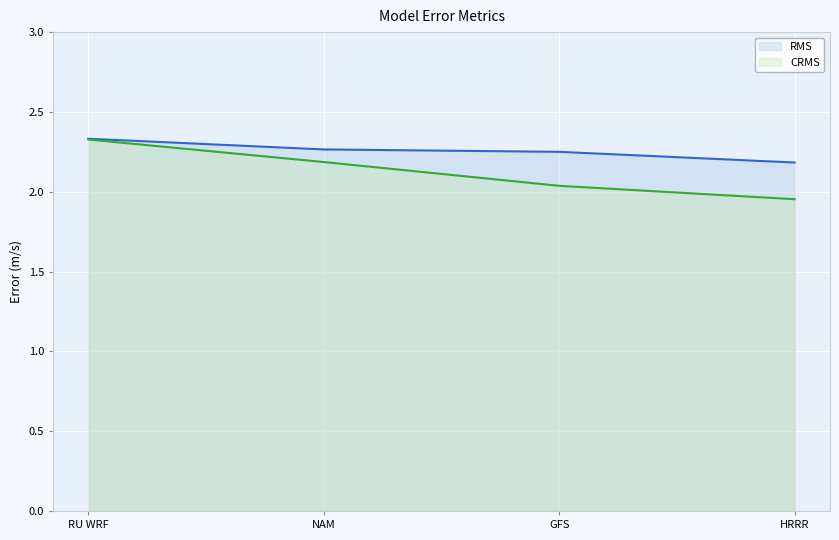

What is the spread (max minus min) of values at HRRR?

0.2